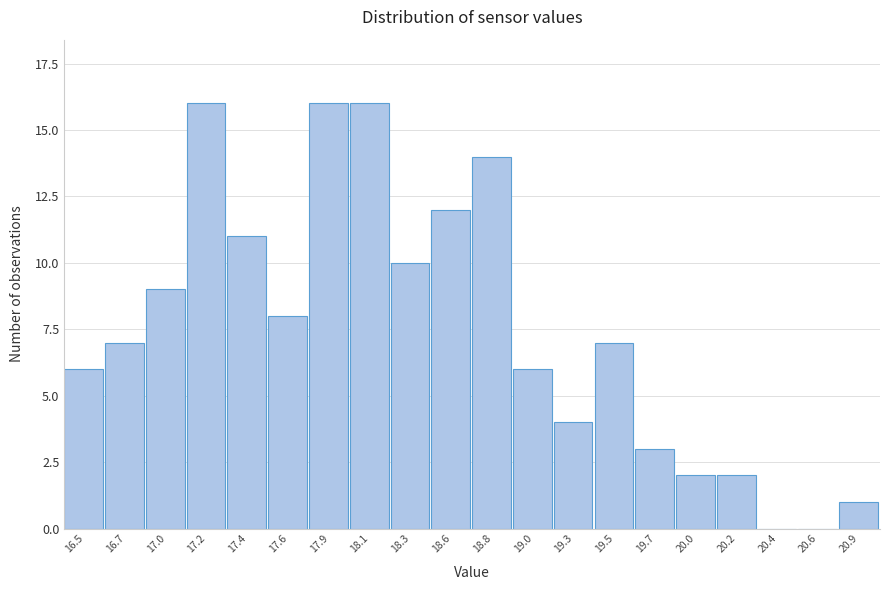

Reading left to right, transcribe all the data shown in this chart.

16.5=6	16.7=7	17.0=9	17.2=16	17.4=11	17.6=8	17.9=16	18.1=16	18.3=10	18.6=12	18.8=14	19.0=6	19.3=4	19.5=7	19.7=3	20.0=2	20.2=2	20.4=0	20.6=0	20.9=1